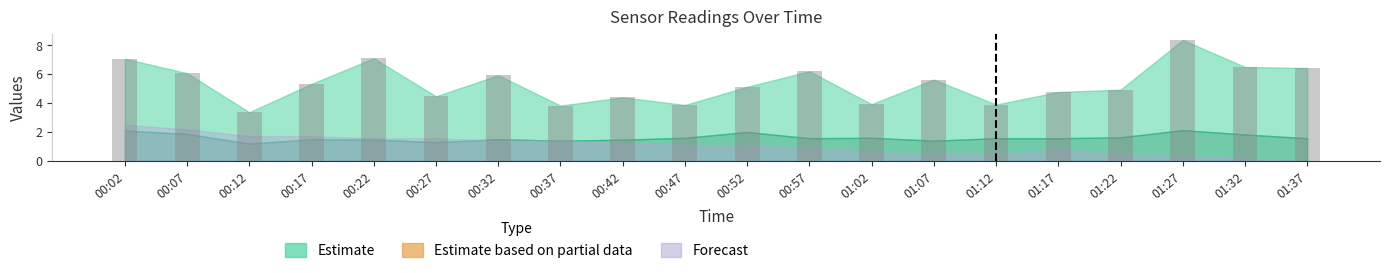

Approximately how many times larger is the value at 00:42 compared to 01:22?

0.9